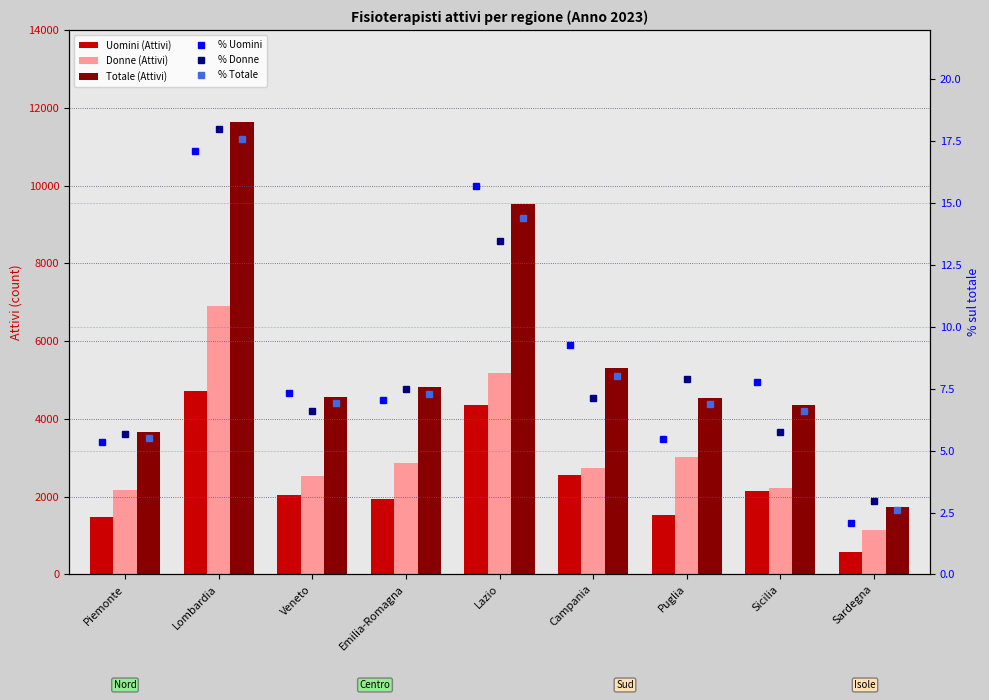

What is the sum of the Totale (Attivi) values at Piemonte and Sardegna?

5380.0